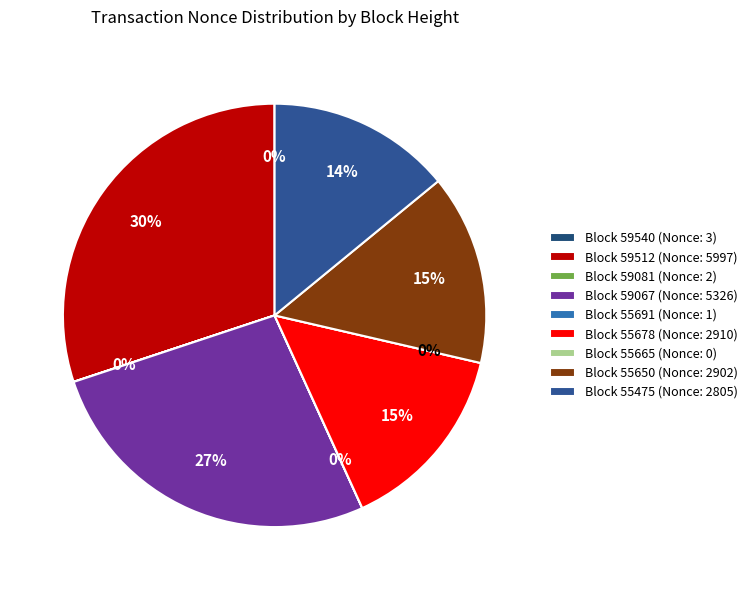

Count the number of slices in the pie.

9